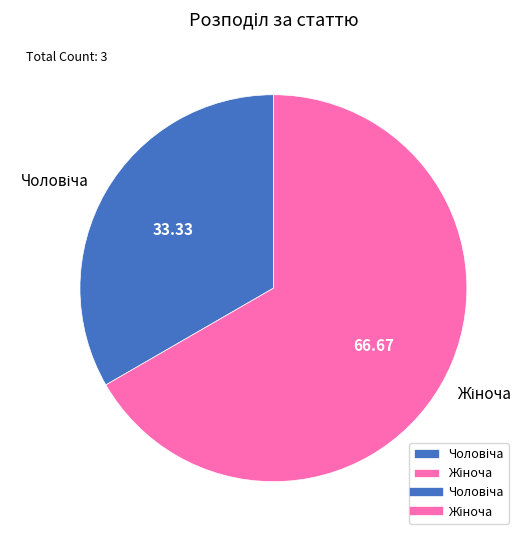

Count the number of slices in the pie.

2